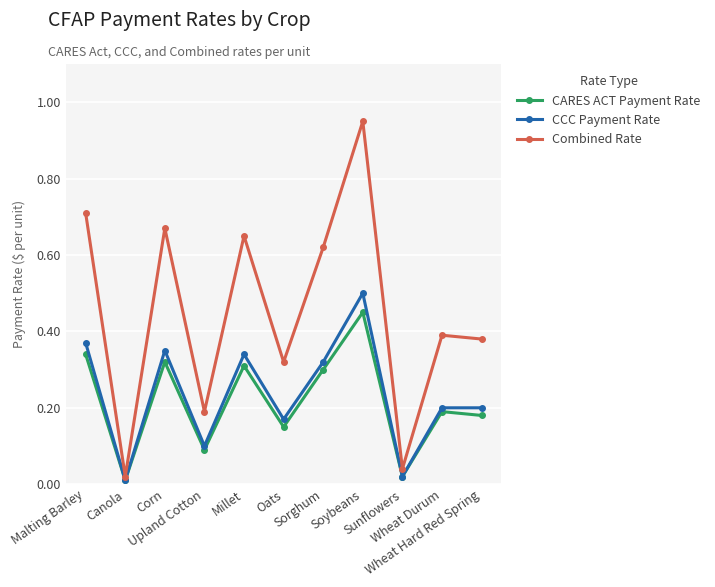

List the series in order of their peak value, highest first.

Combined Rate, CCC Payment Rate, CARES ACT Payment Rate